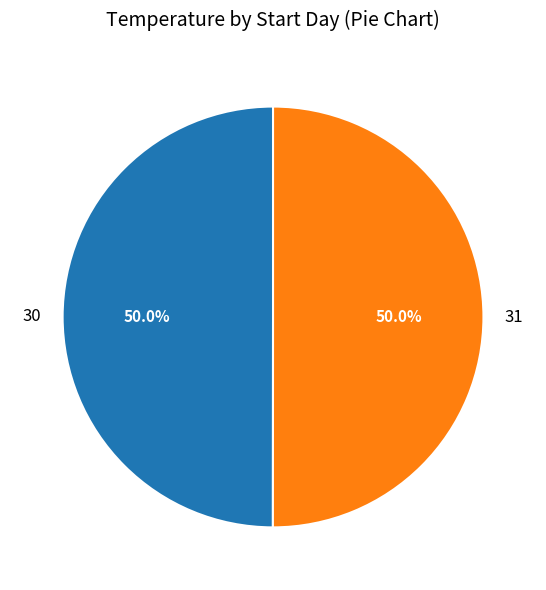

Do 30 and 31 together represent more than half of the pie?

Yes